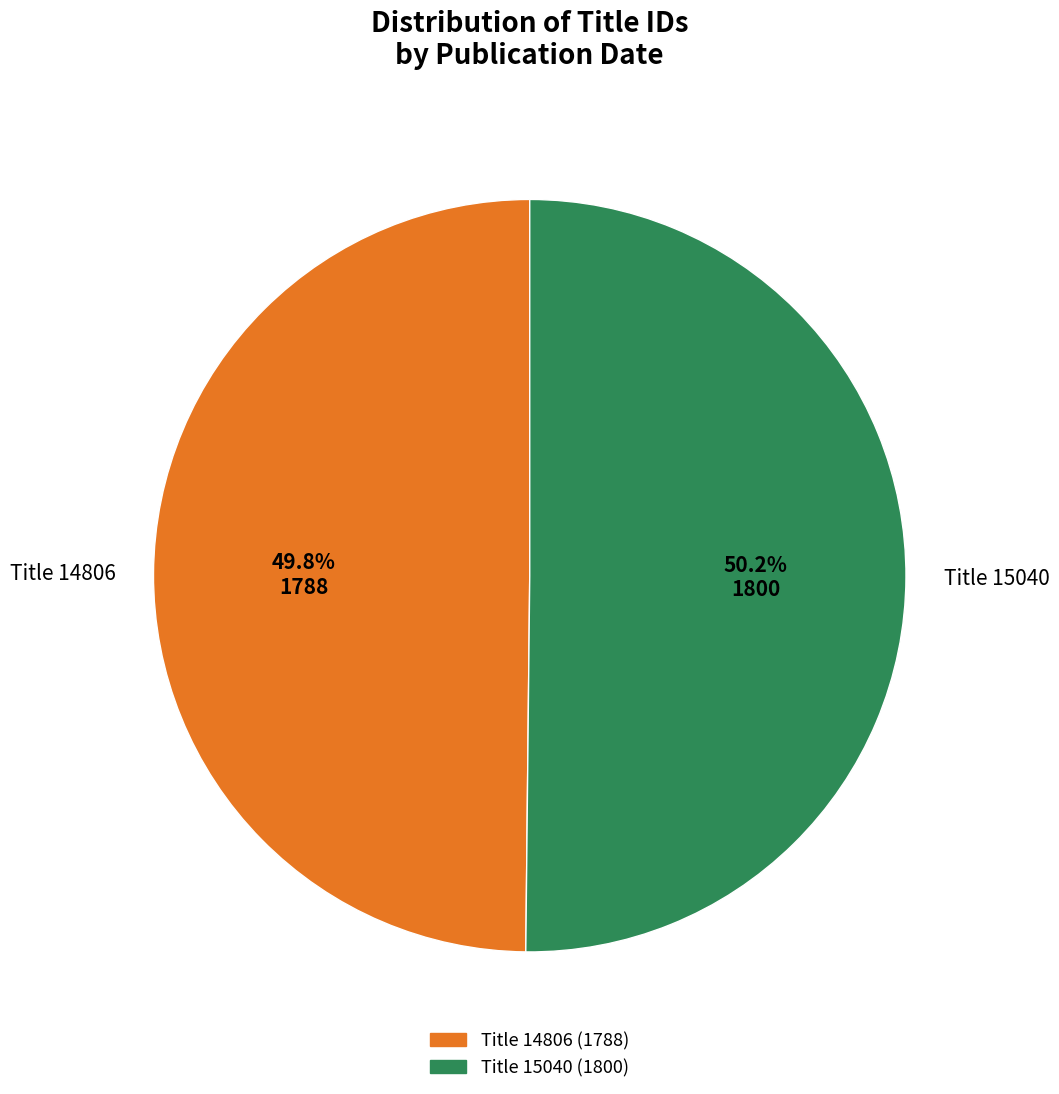

What is the total percentage of Title 15040 and Title 14806?

100.0%